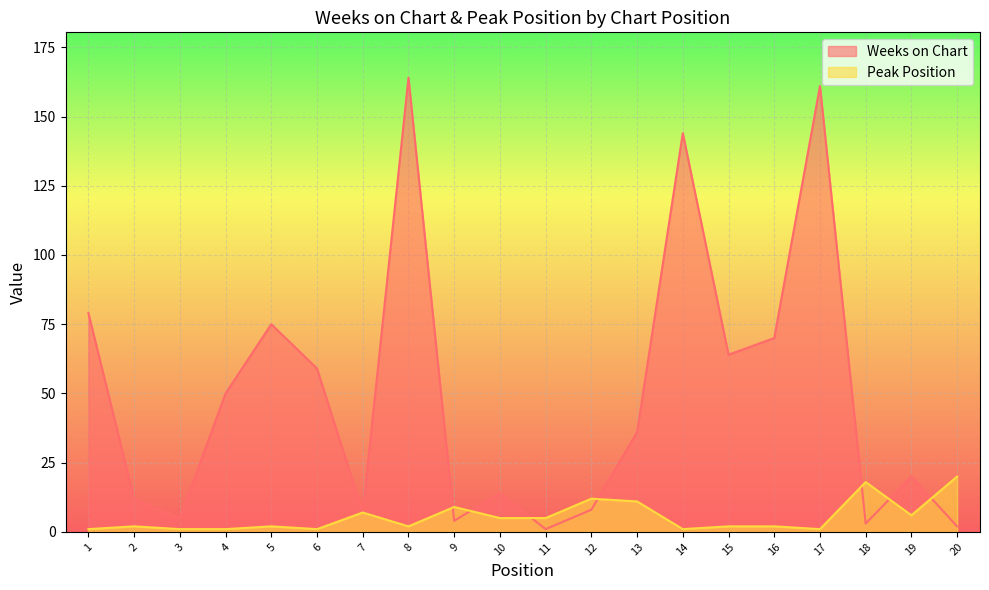

List the series in order of their overall mean, lowest first.

Peak Position, Weeks on Chart